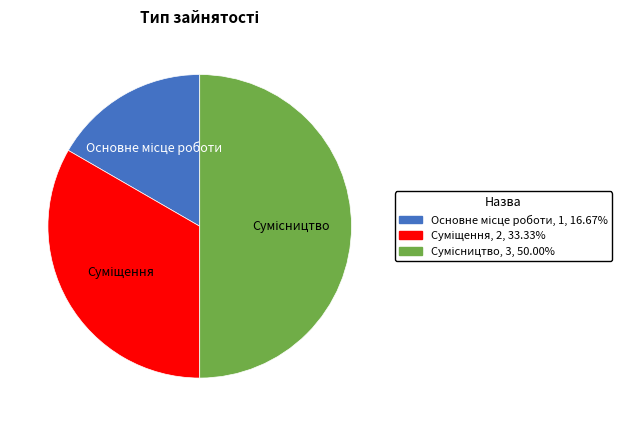

Count the number of slices in the pie.

3